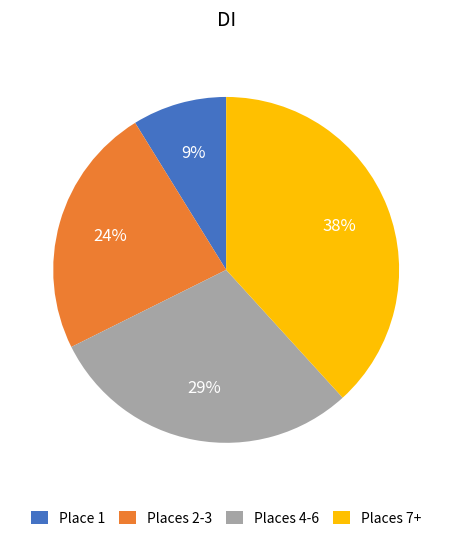

To the nearest percent, what is the combined percentage of Places 4-6 and Places 2-3?

53%